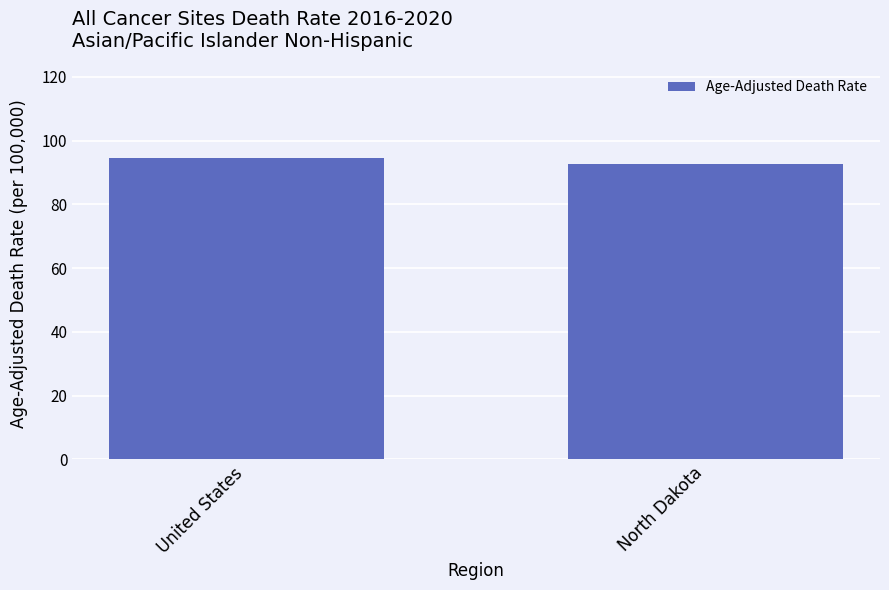

Reading left to right, what are all the values shown in this chart?

United States=94.5	North Dakota=92.8